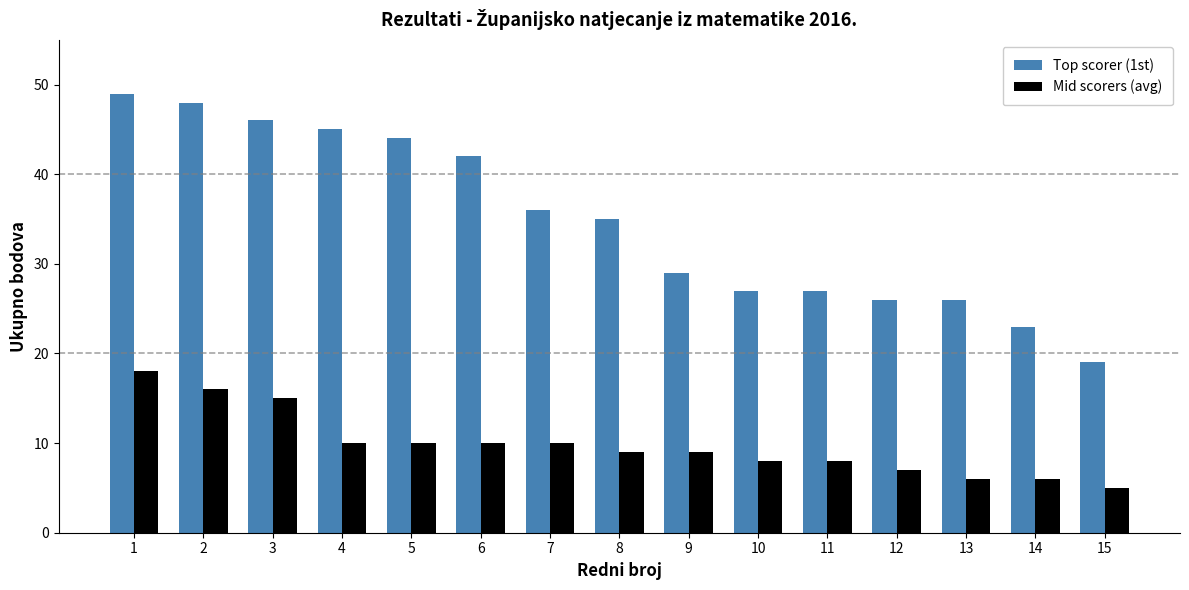

Rank the series by their maximum value, from highest to lowest.

Top scorer (1st), Mid scorers (avg)